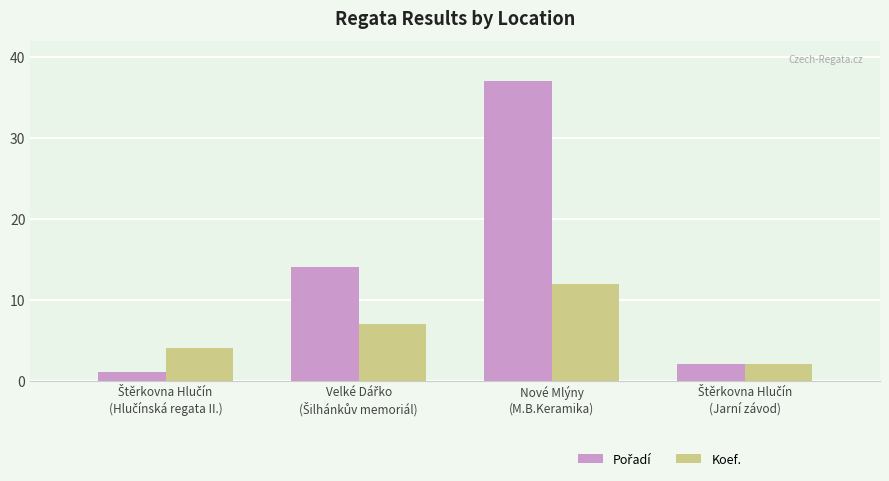

What is the difference between the maximum and second lowest values in the Koef. series?

8